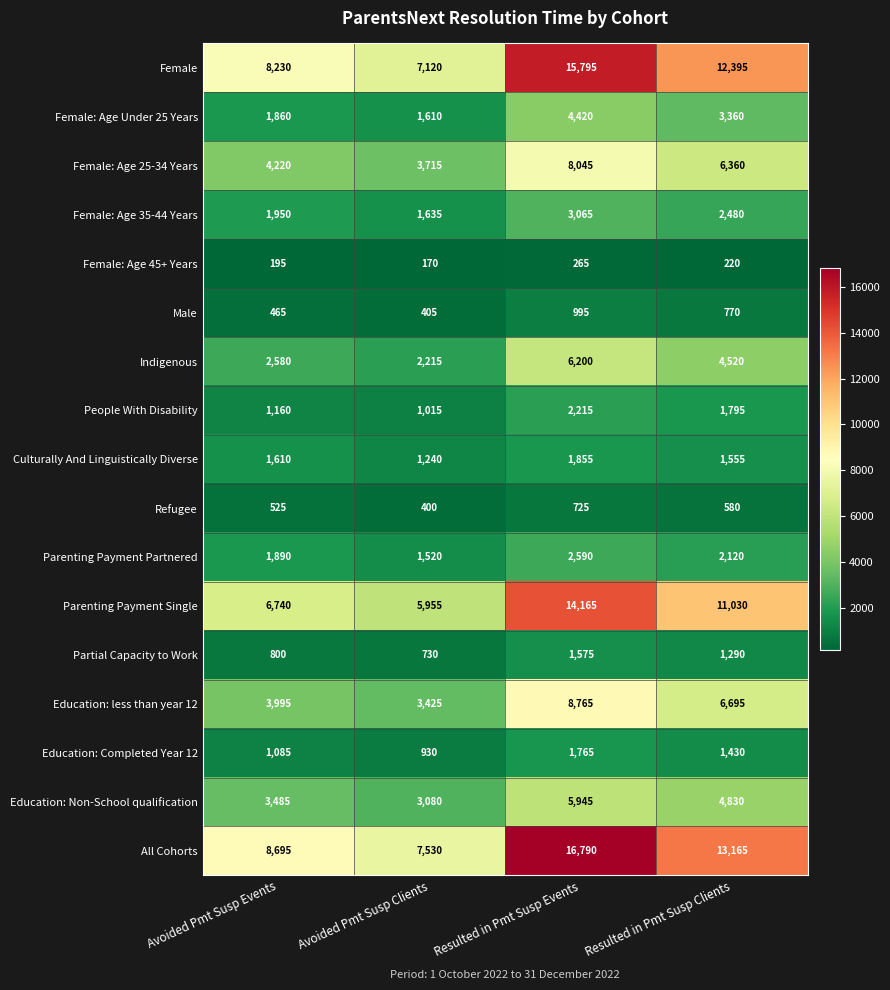

True or false: Culturally And Linguistically Diverse has a value of 3321 at Resulted in Pmt Susp Events.

False